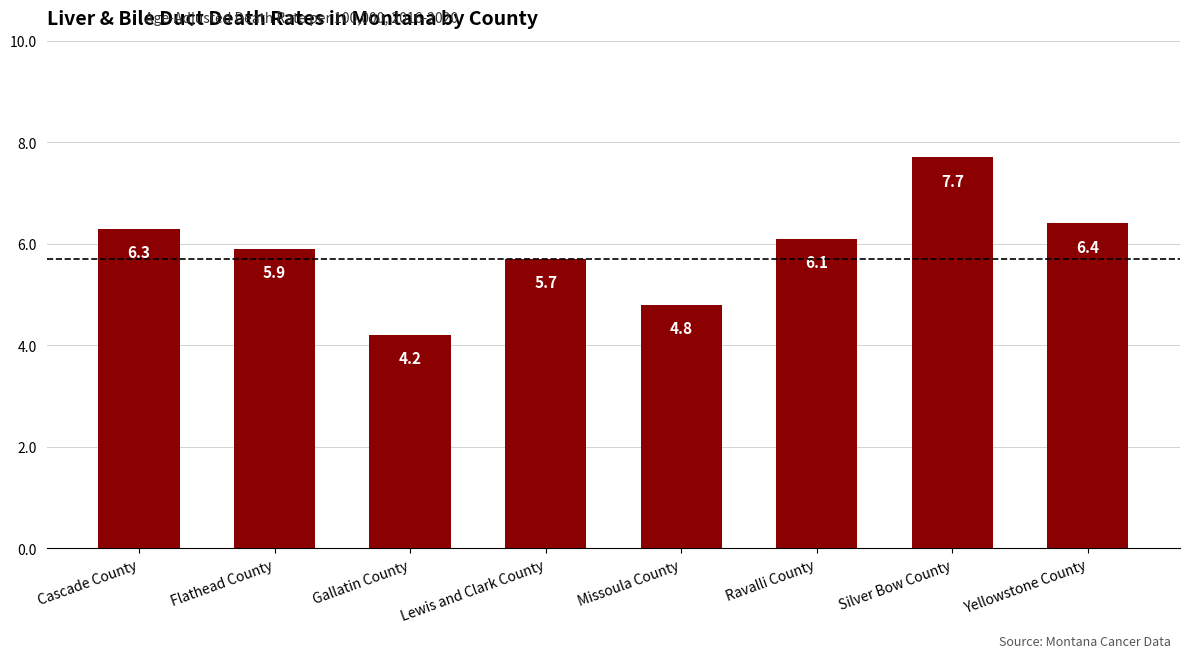

What is the change in value from Gallatin County to Silver Bow County?

+3.5